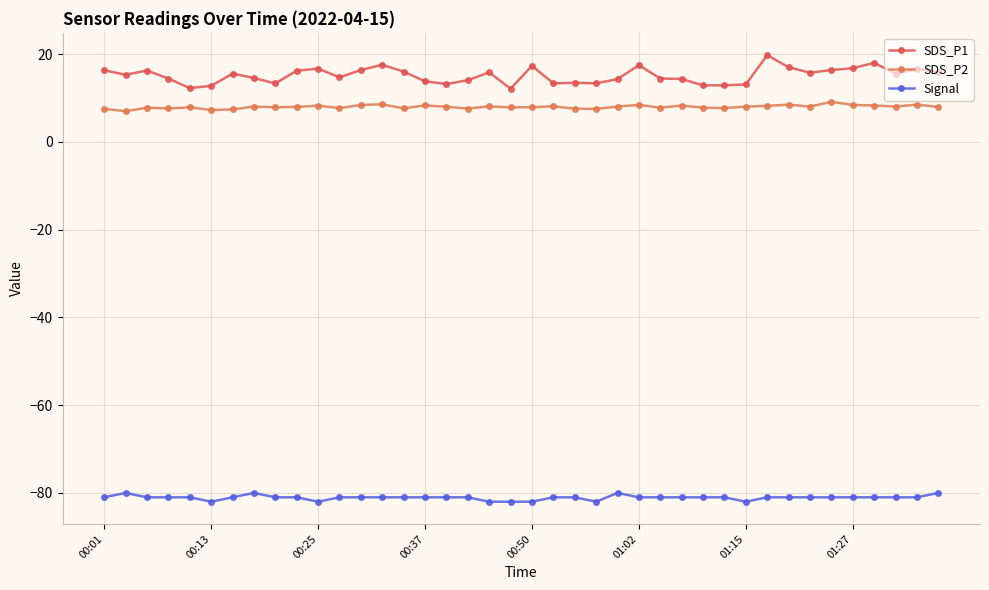

Rank the series by their maximum value, from highest to lowest.

SDS_P1, SDS_P2, Signal